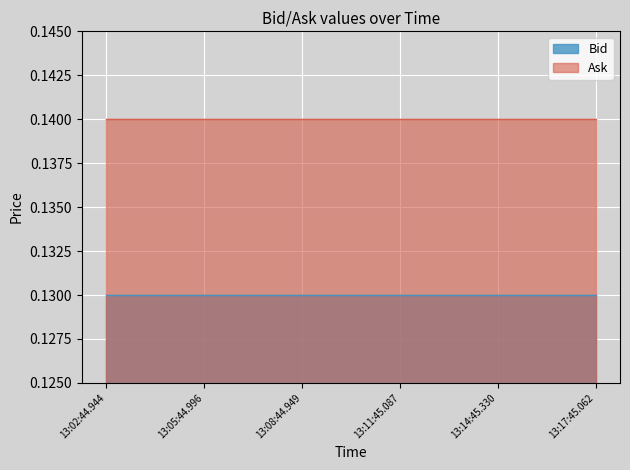

The value of Bid at 13:05:44.996 is 0.1. True or false?

True